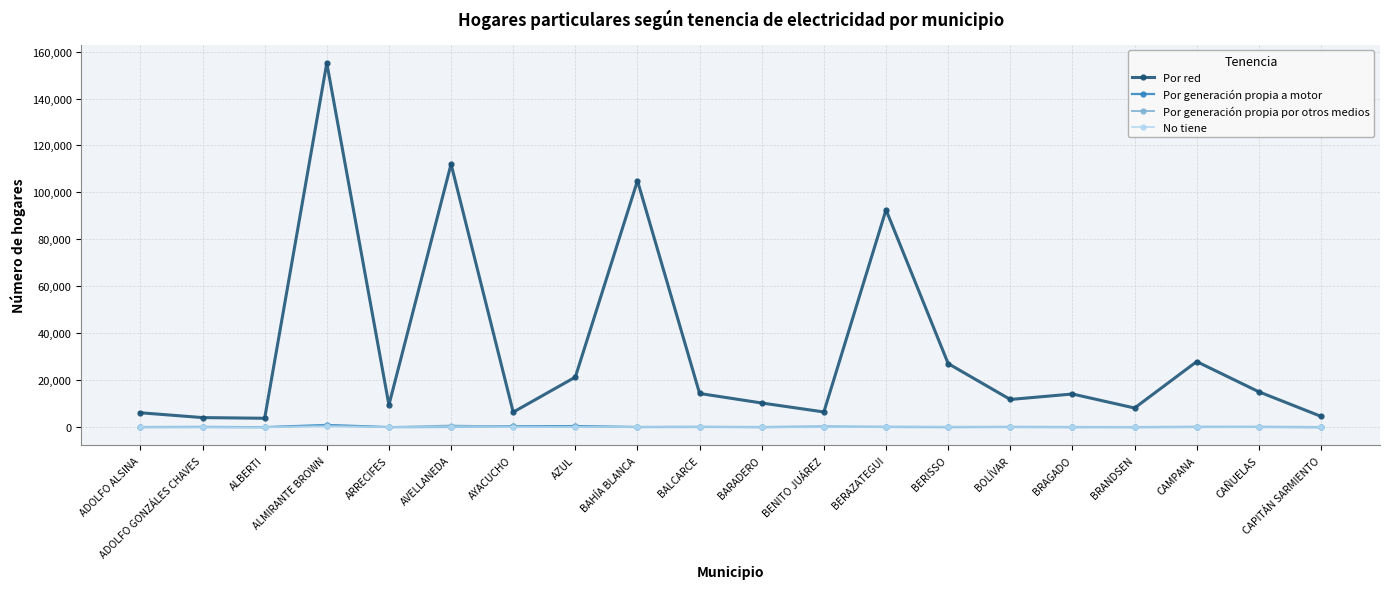

True or false: No tiene has more than 0 interior local peaks.

True